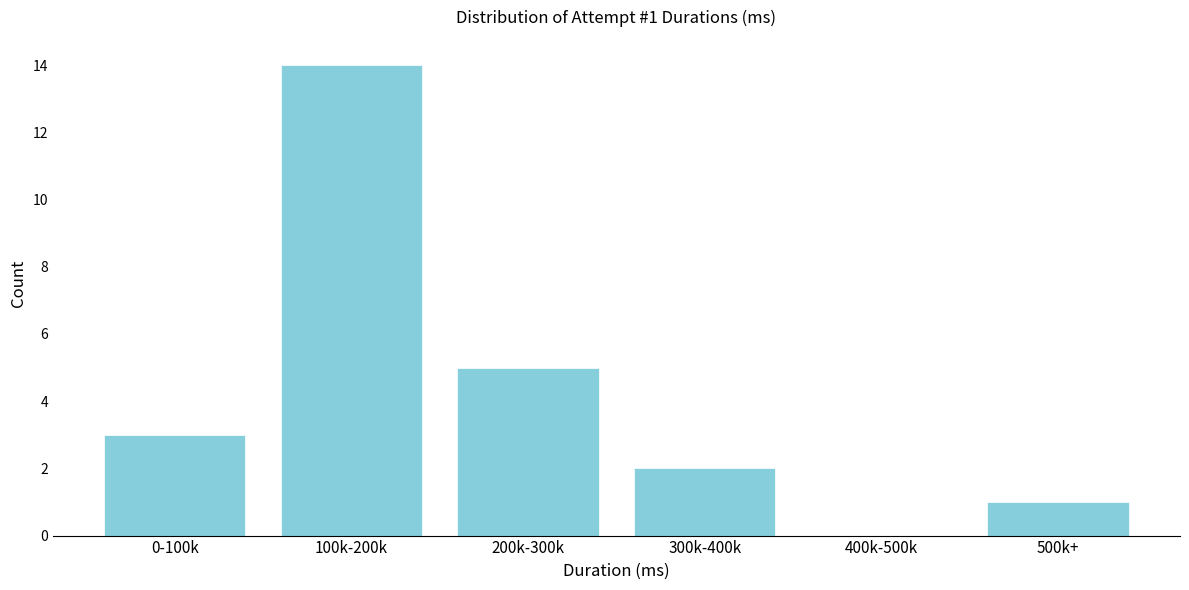

Reading right to left, transcribe all the data shown in this chart.

500k+=1	400k-500k=0	300k-400k=2	200k-300k=5	100k-200k=14	0-100k=3